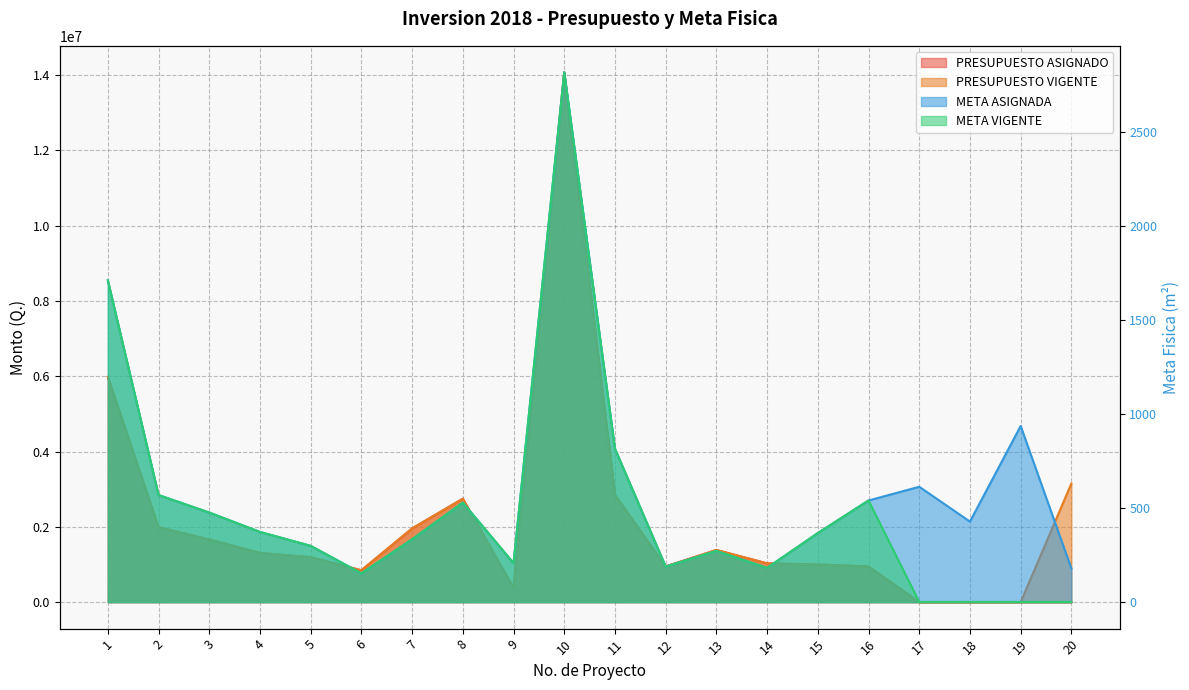

Between 5 and 7, which series saw the biggest shift?

PRESUPUESTO ASIGNADO